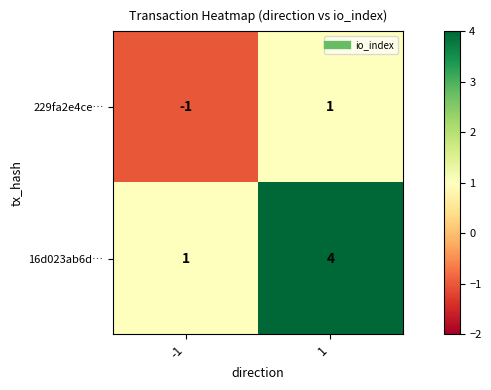

Which series has the largest range (max minus min)?

16d023ab6d…